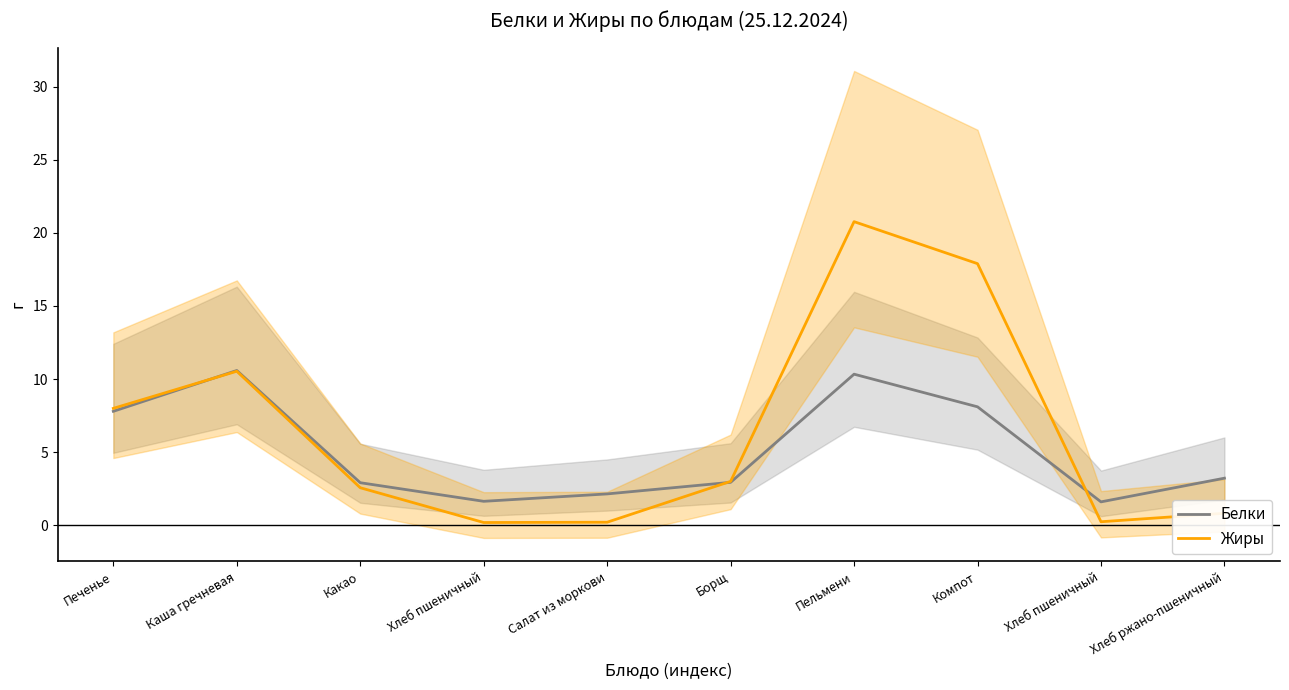

Which series has the largest total across all categories?

Жиры